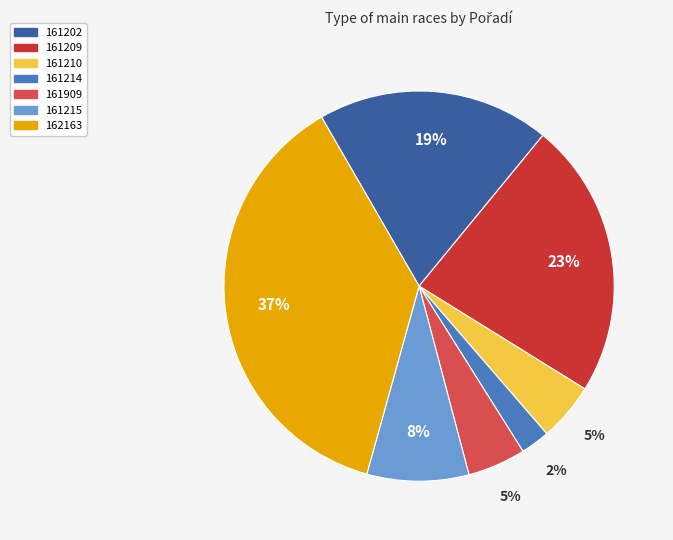

Is the sum of 162163 and 161210 greater than half?

No